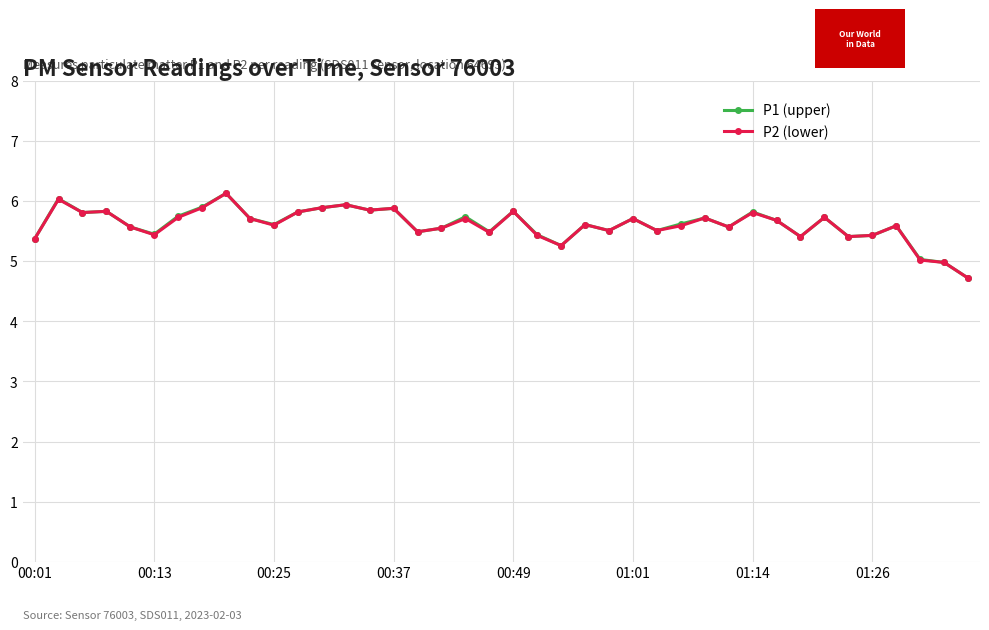

True or false: P2 (lower) has more than 1 points higher than both neighbors.

True